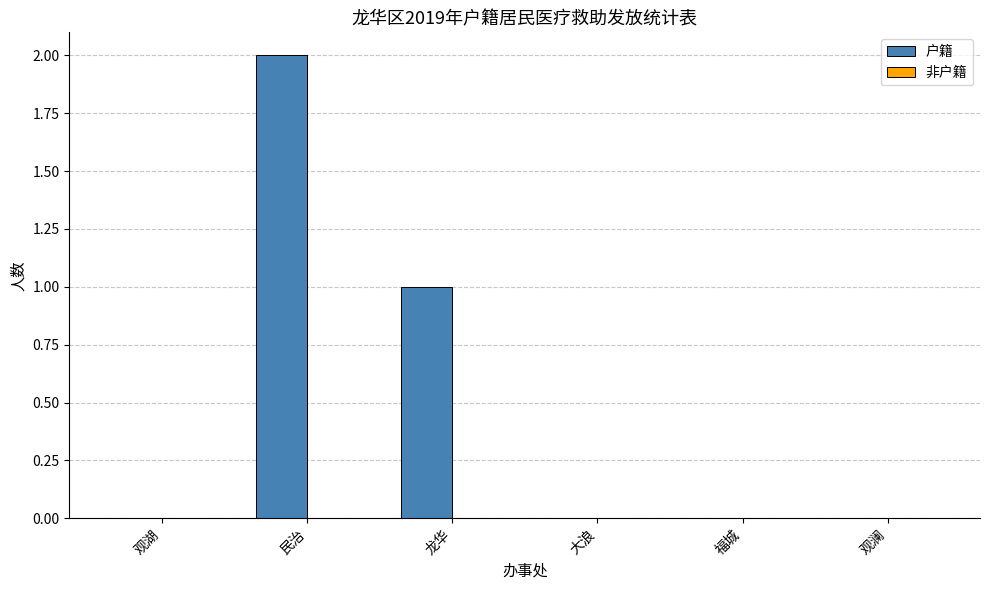

How many data points does each series have?

6